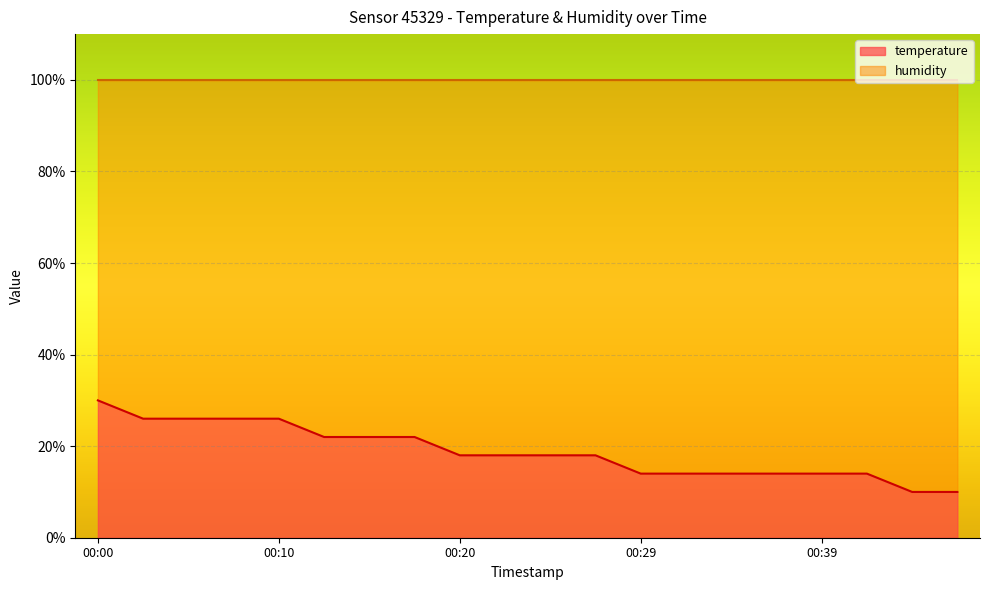

How many lines are shown in the chart?

2